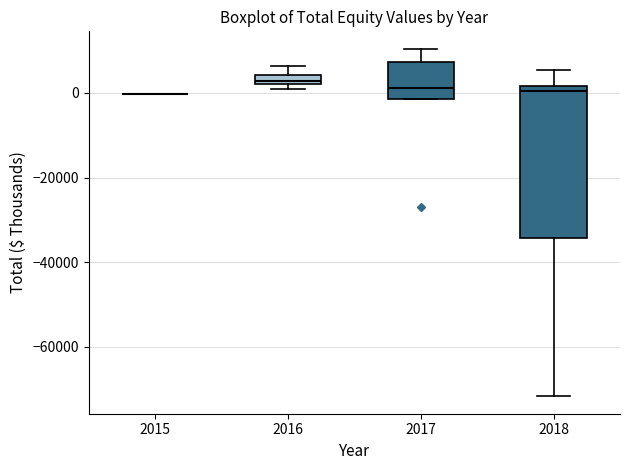

Which box is the tallest, from its lower edge to its upper edge?

2018